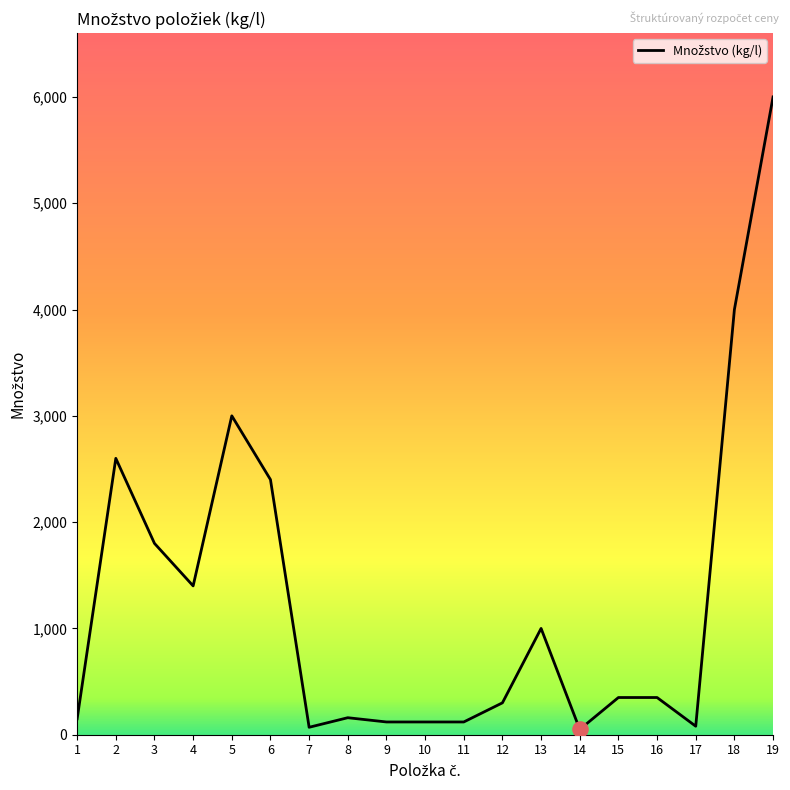

Approximately how many times larger is the value at 11 compared to 13?

0.1